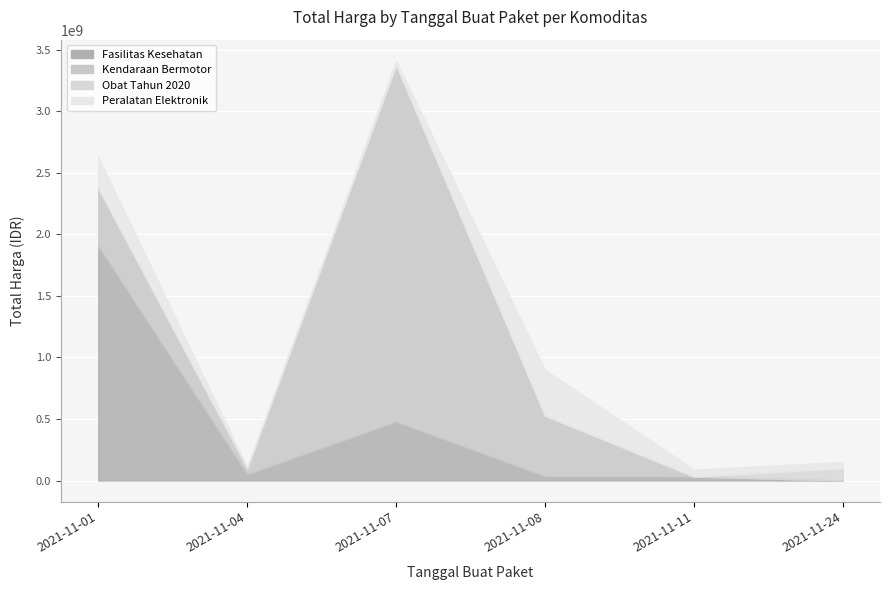

Count the number of categories in the chart.

6